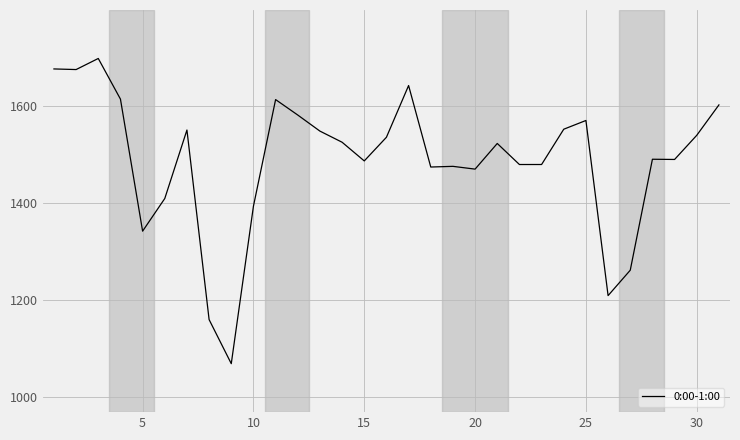

What is the smallest value displayed?

1068.4